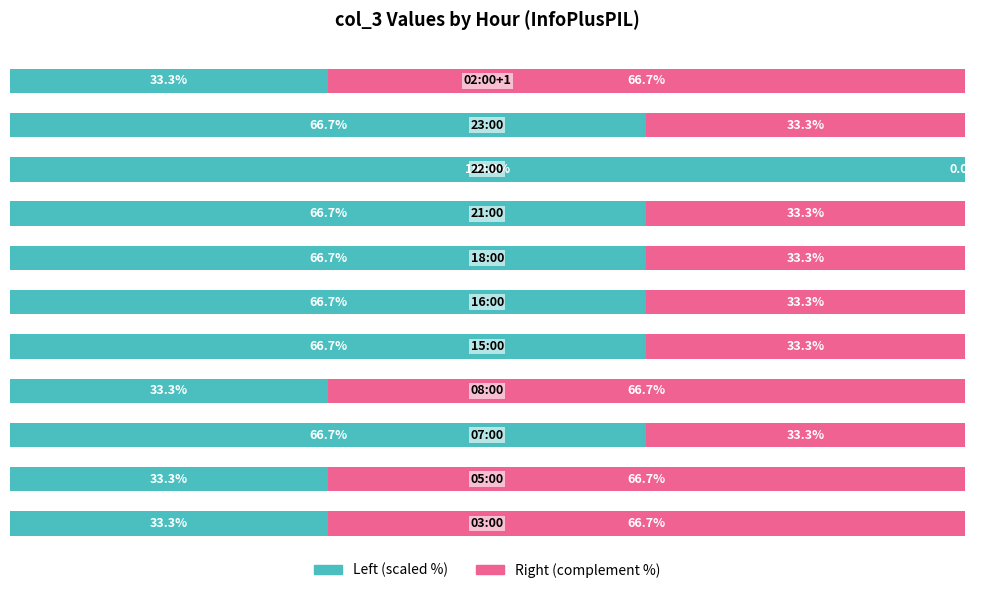

What are all the series names shown in the legend?

Left (scaled %), Right (complement %)